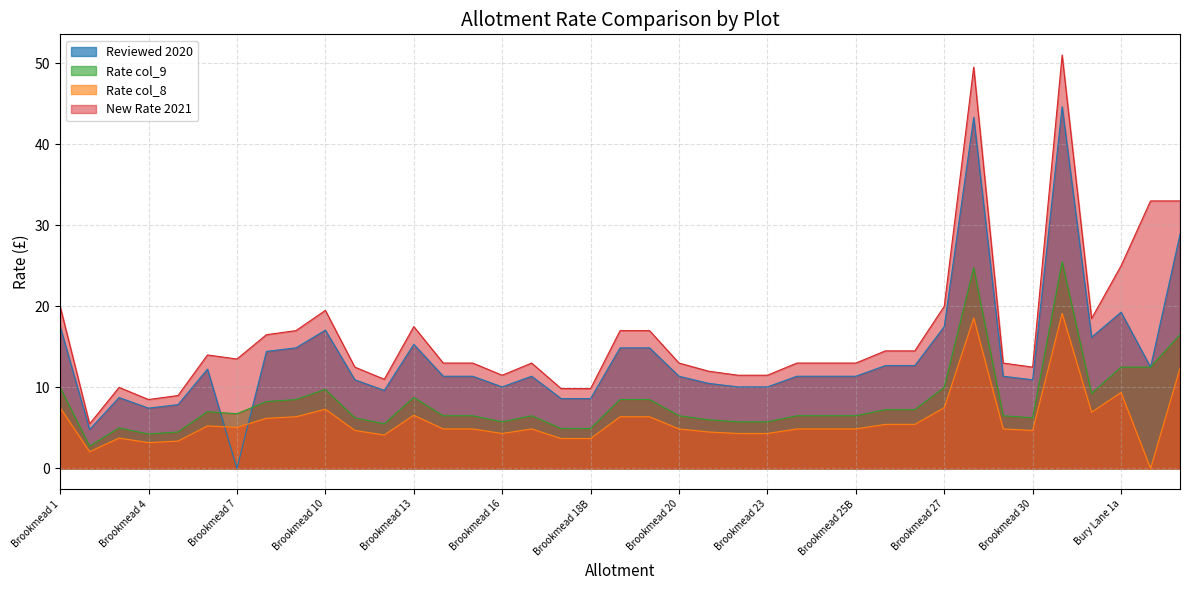

At which label does col_9 first exceed 6?

Brookmead 1